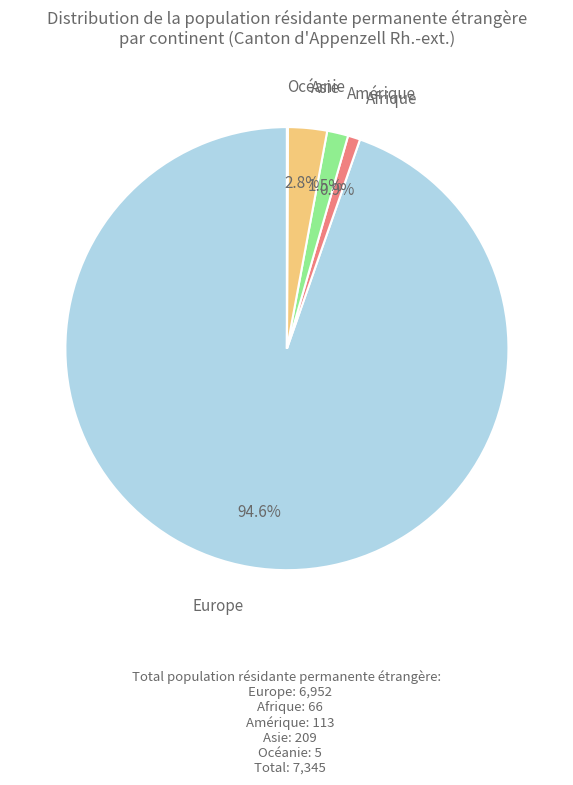

Is there any slice that represents more than half of the pie?

Yes